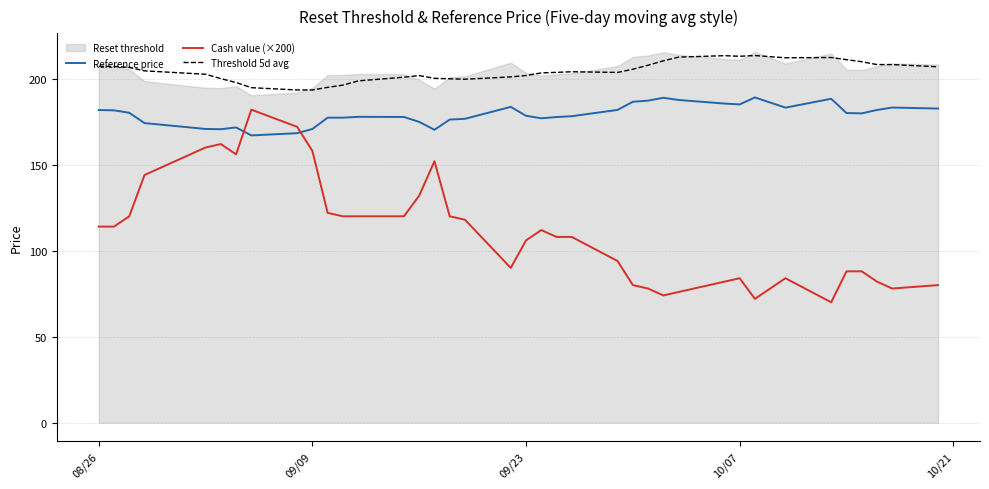

Is this an area chart (filled region under the line)?

No